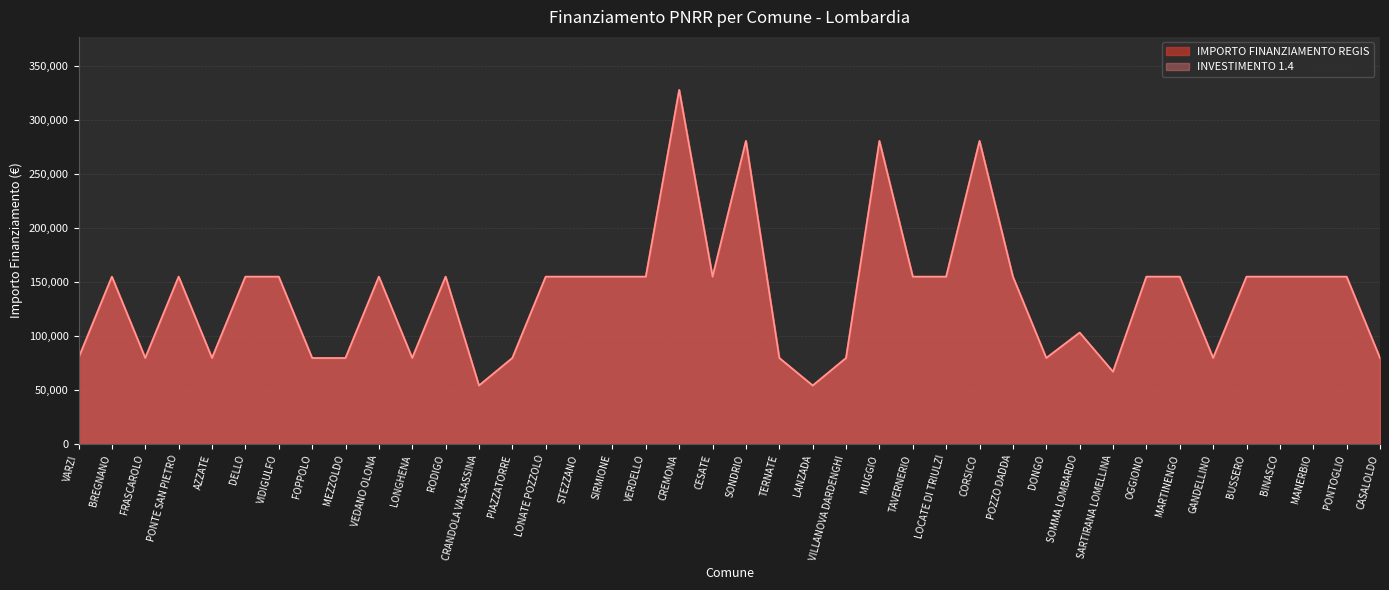

Where does the IMPORTO FINANZIAMENTO REGIS series first go above 155234?

CREMONA